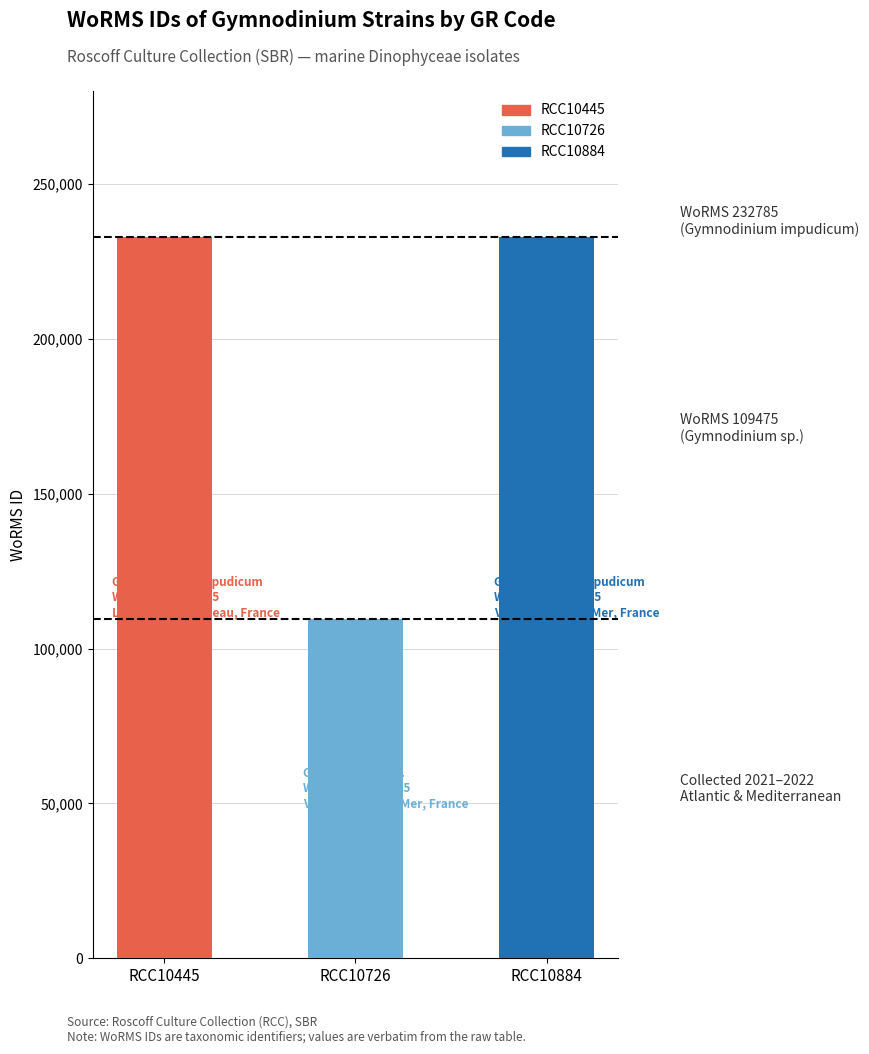

List the labels in order of value, largest first.

RCC10445, RCC10884, RCC10726